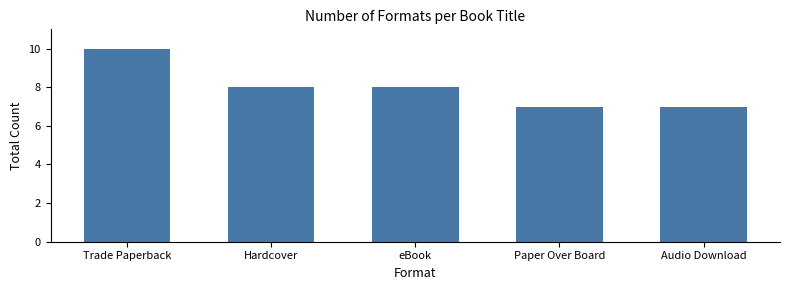

Count the number of data series in this chart.

1